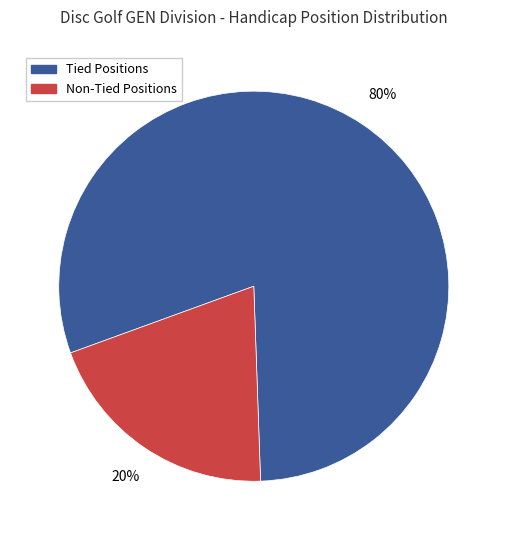

Which slice represents more than half of the pie?

Tied Positions